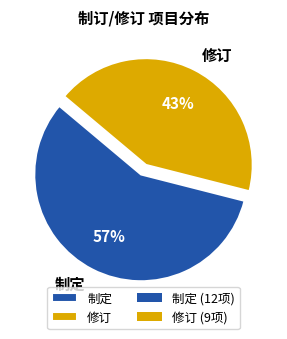

Rank the categories by value from highest to lowest.

制定, 修订